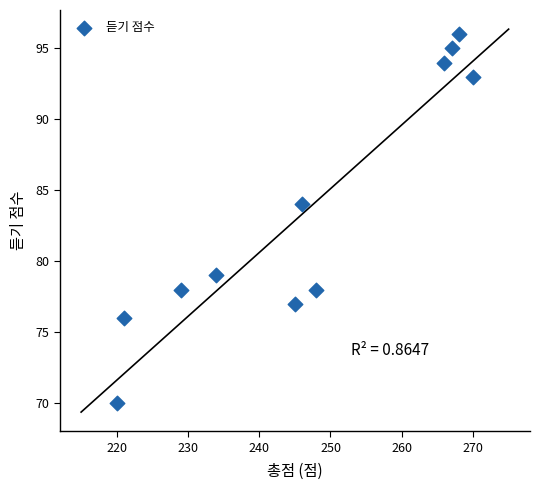

What Y value in the scatter plot is closest to 83?

84